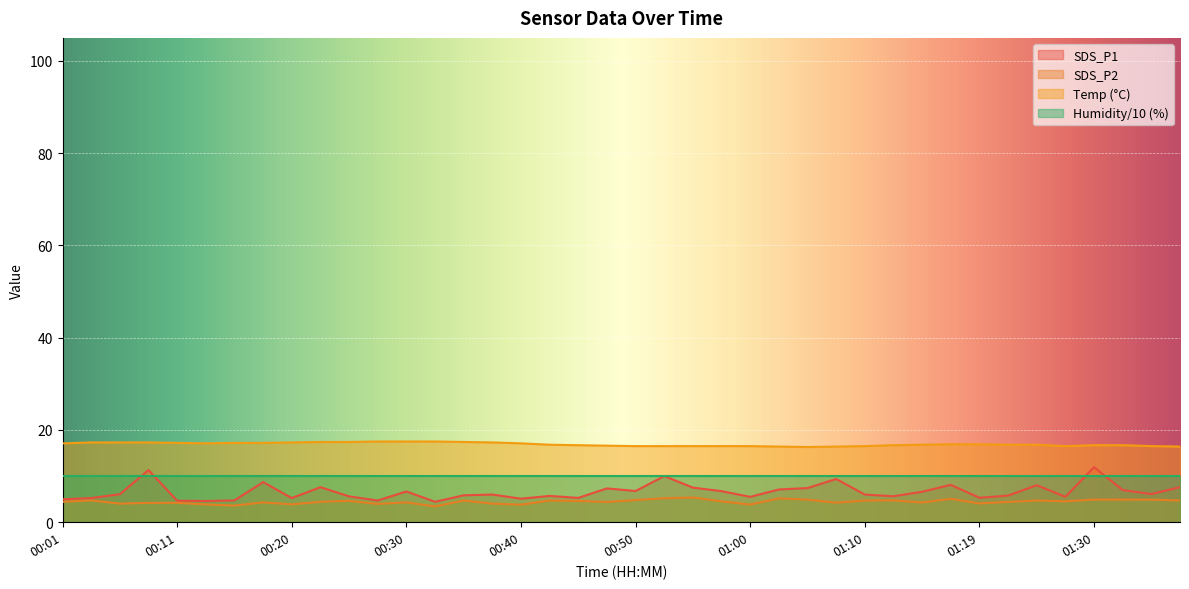

Is it true that Temp equals 16.7 at 01:30?

True